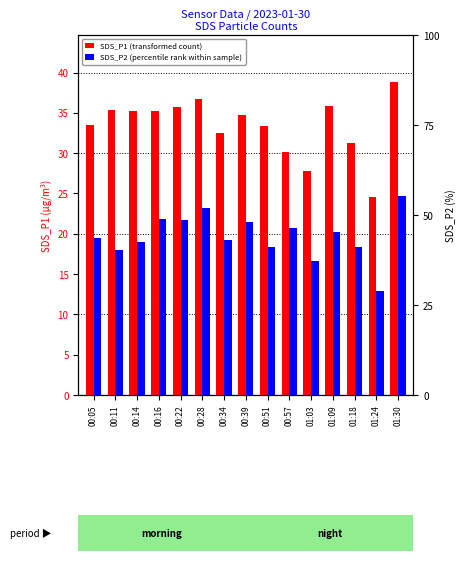

Which series has the largest range (max minus min)?

SDS_P1